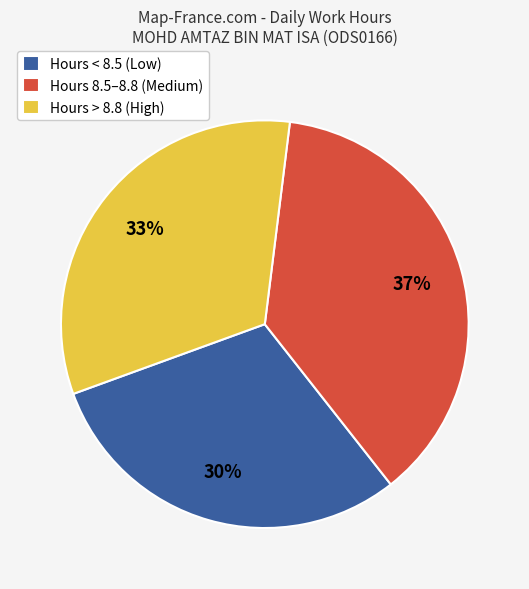

The Hours 8.5–8.8 (Medium) slice represents 47% of the pie. True or false?

False